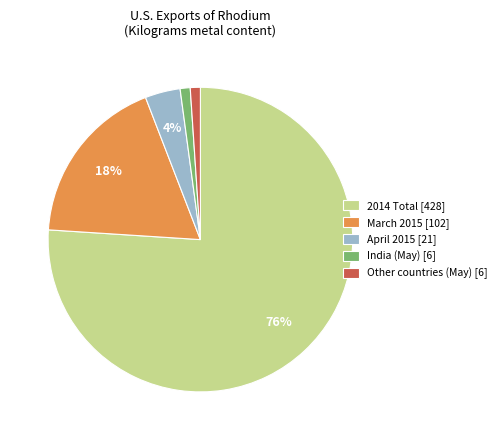

To the nearest percent, what portion does India (May) [6] represent?

1%